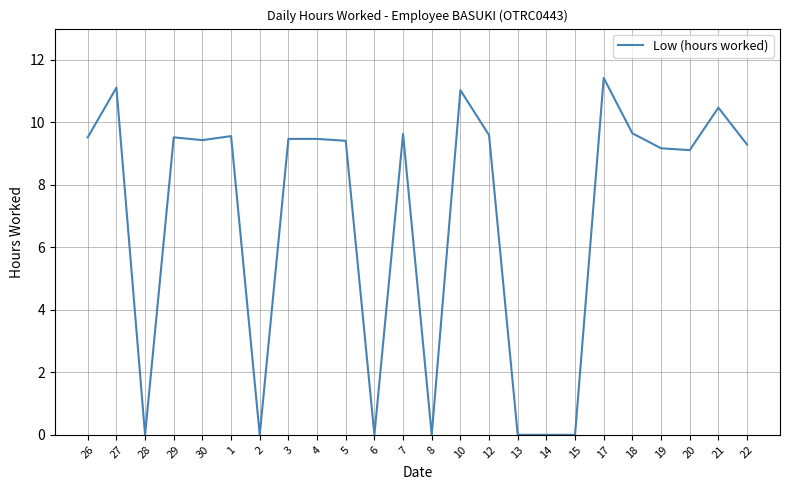

What is the average value?

7.0